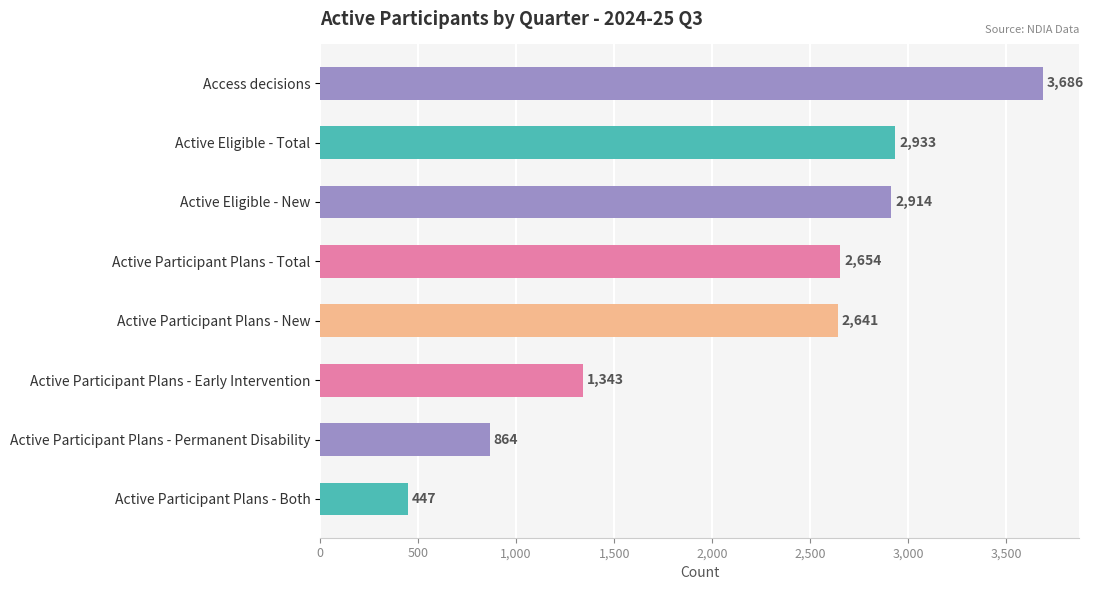

What is the smallest value displayed?

447